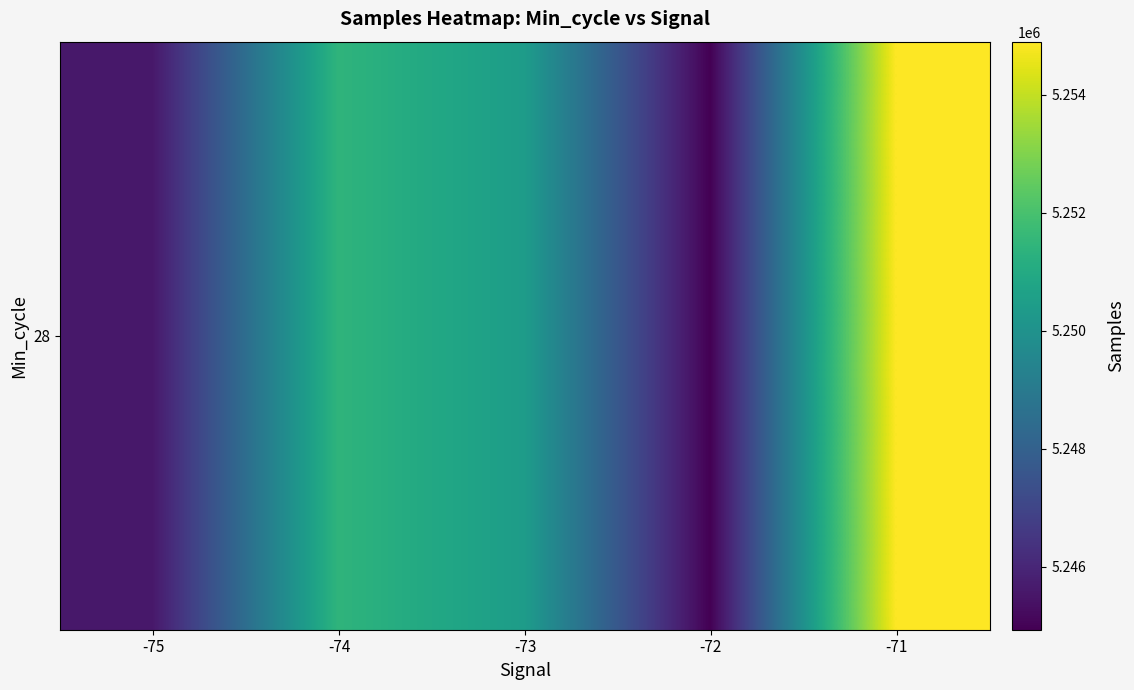

Rank the categories by value from highest to lowest.

-71, -74, -73, -75, -72